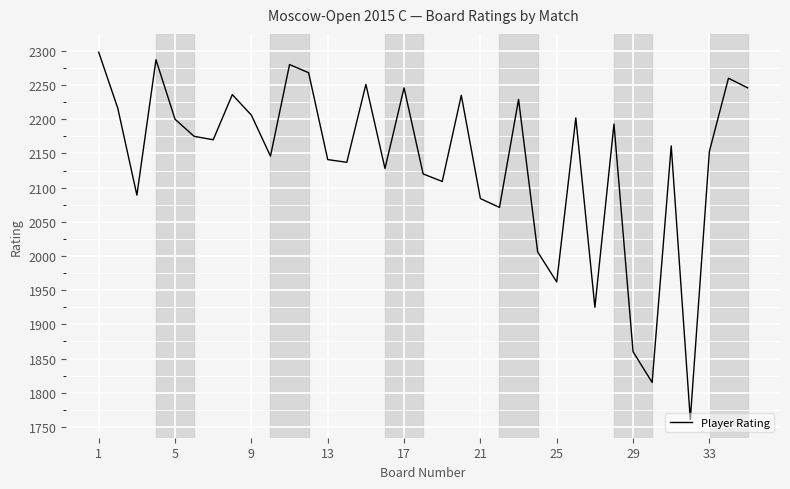

What is the difference between the maximum and minimum values?

537